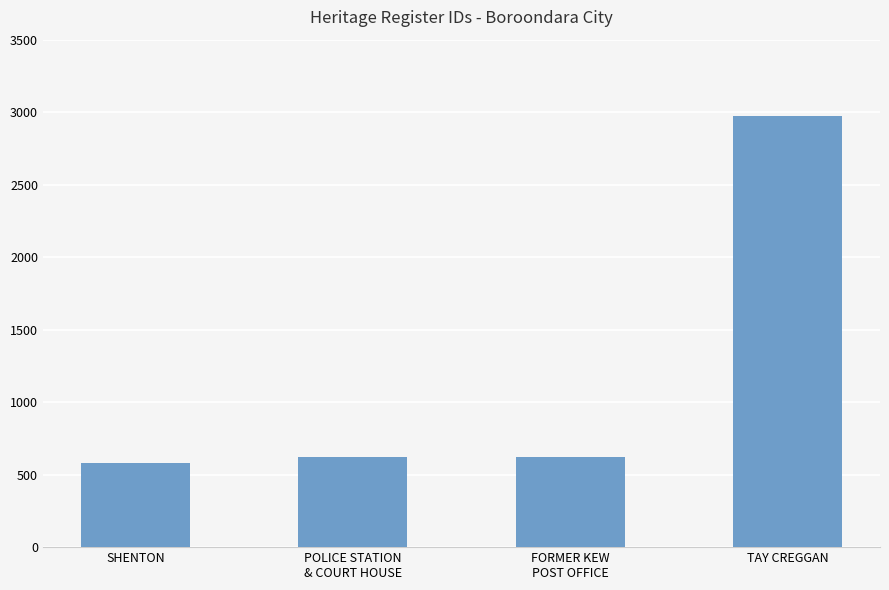

What is the difference between the maximum and minimum values?

2396